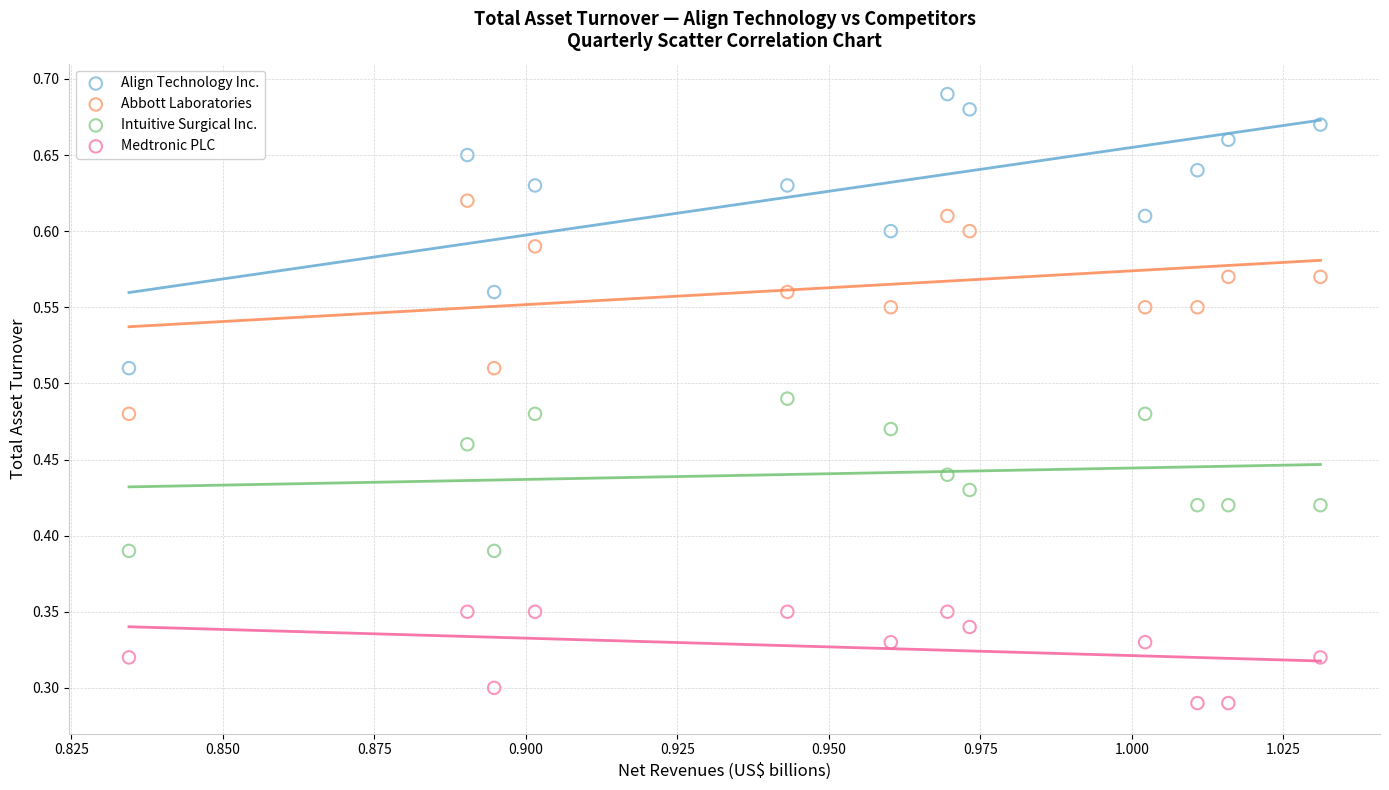

Which series contains the lowest Y value?

Medtronic PLC